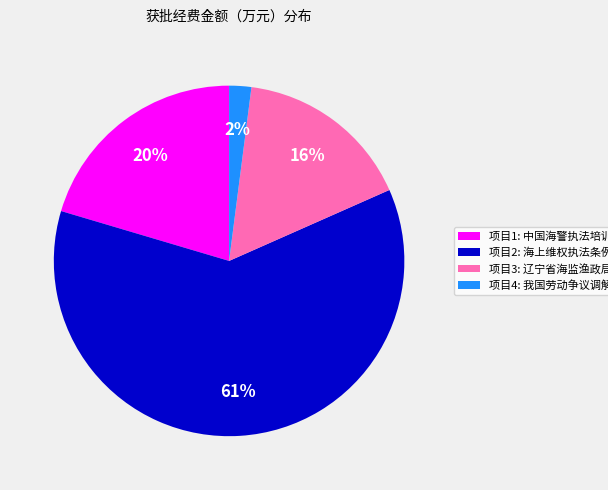

What percentage is the 项目1: 中国海警执法培训大纲... slice, to the nearest percent?

20%